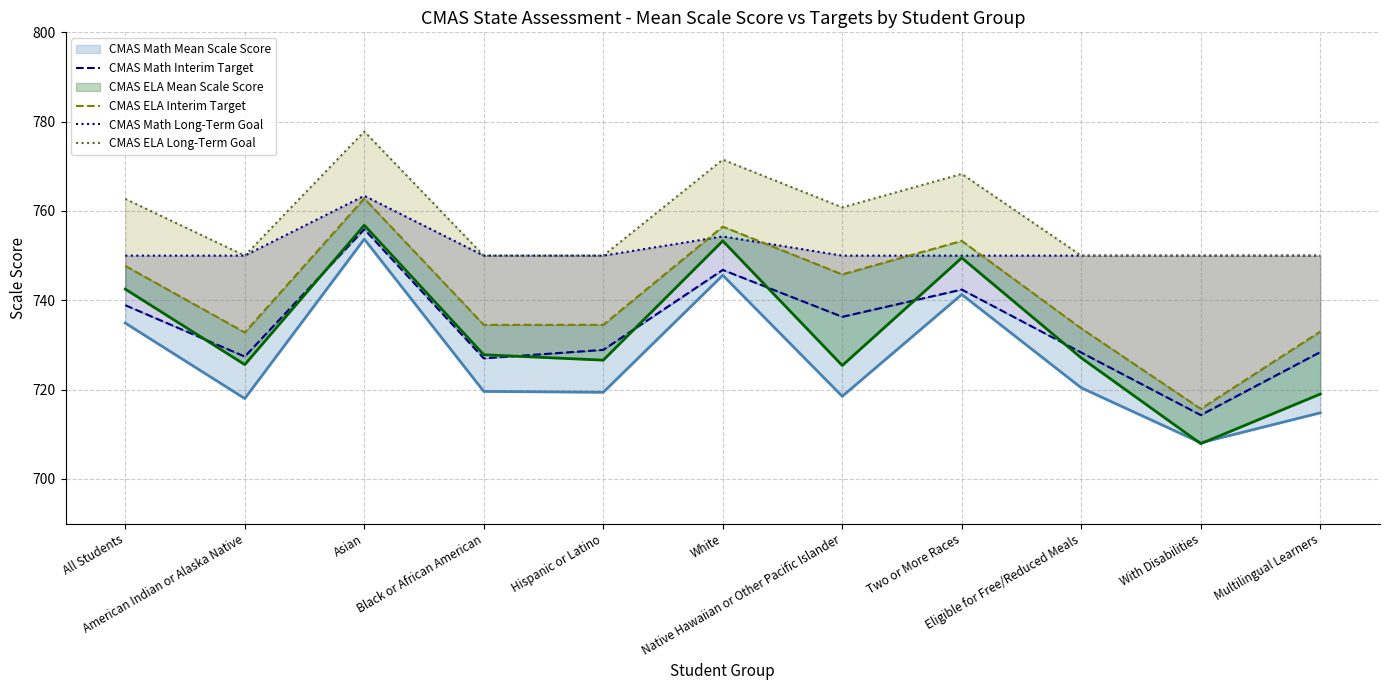

Between With Disabilities and Hispanic or Latino, which is larger?

Hispanic or Latino